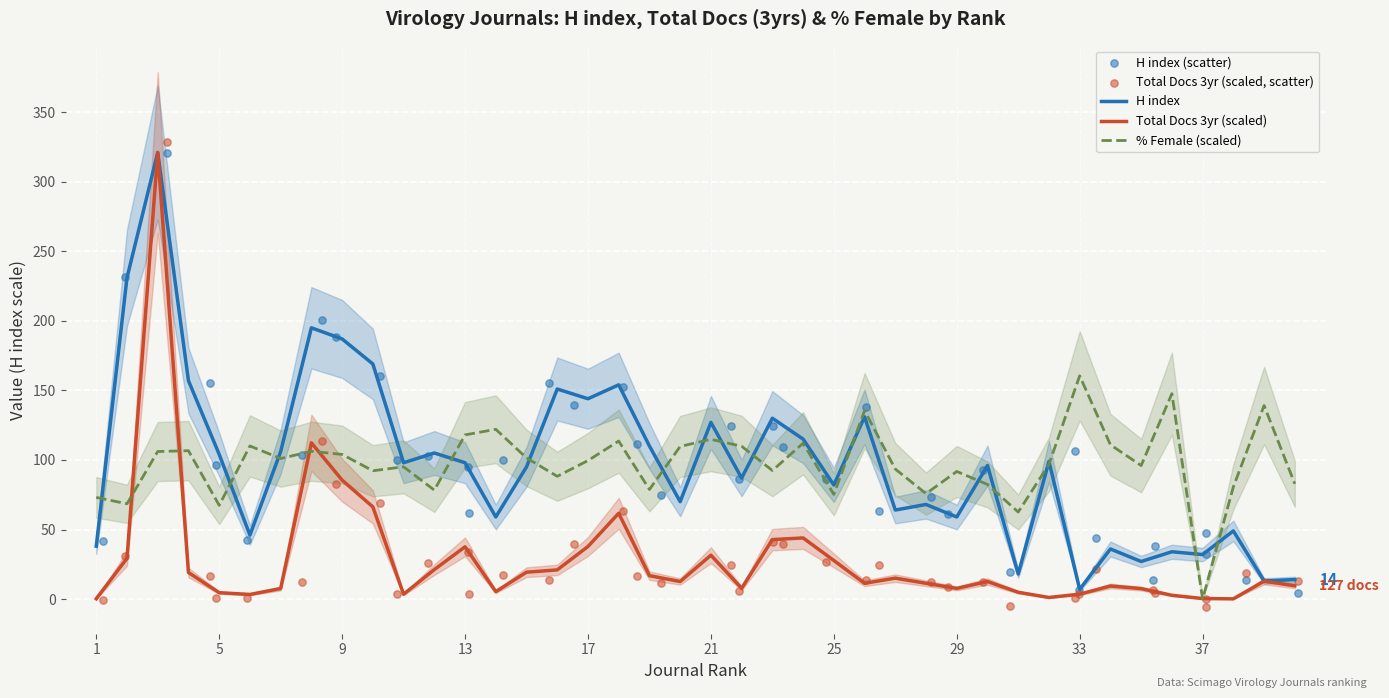

Which series has the largest total across all categories?

H index